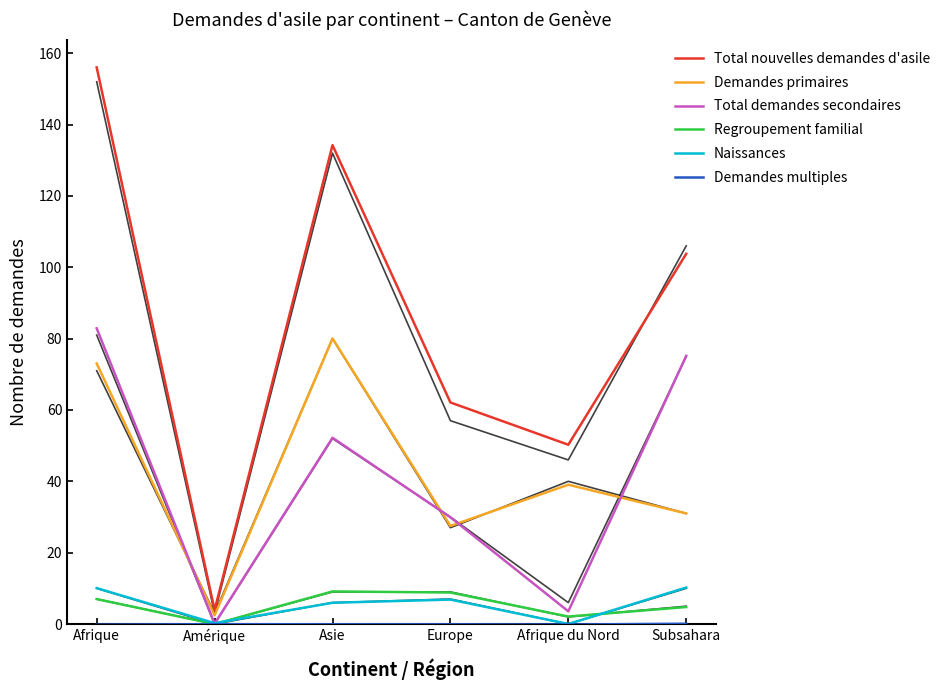

True or false: Demandes primaires and Total nouvelles demandes d'asile cross at least once.

False